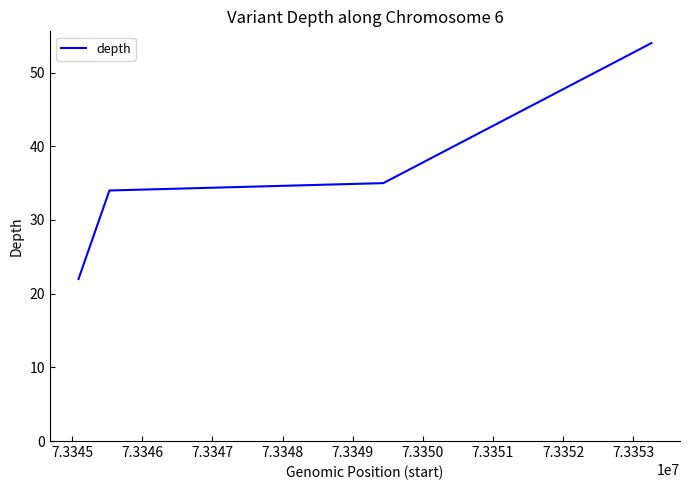

What is the greatest value displayed?

54